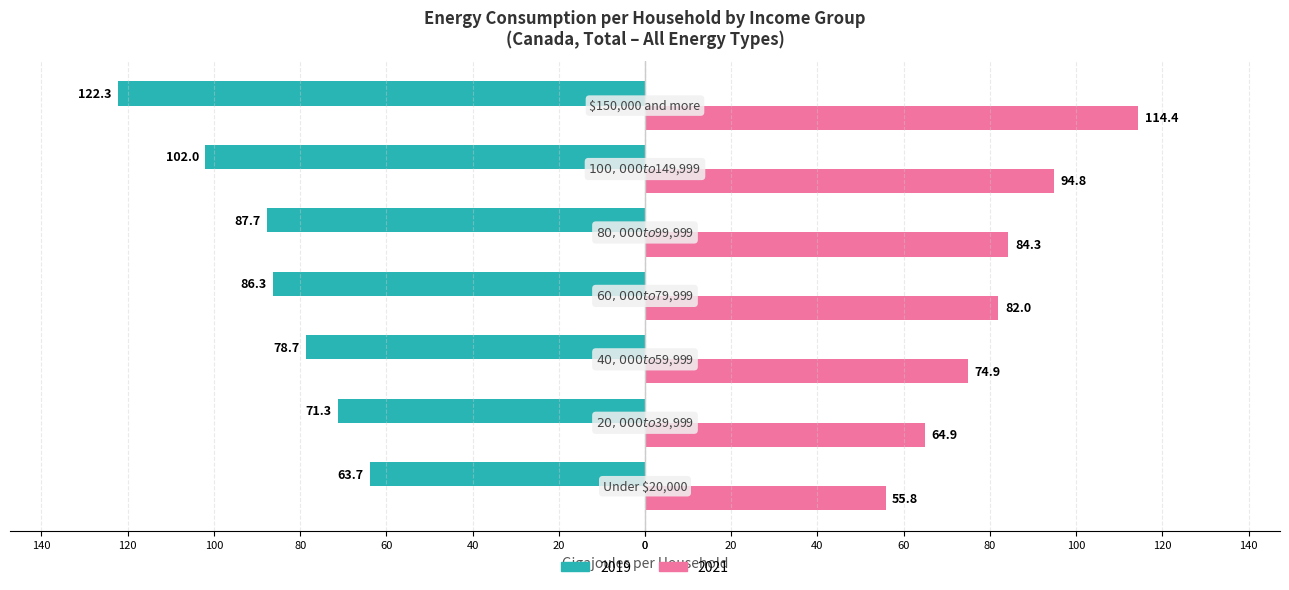

Reading left to right, transcribe all the data shown in this chart.

2019: -63.7	-71.3	-78.7	-86.3	-87.7	-102.0	-122.3
2021: 55.8	64.9	74.9	82.0	84.3	94.8	114.4